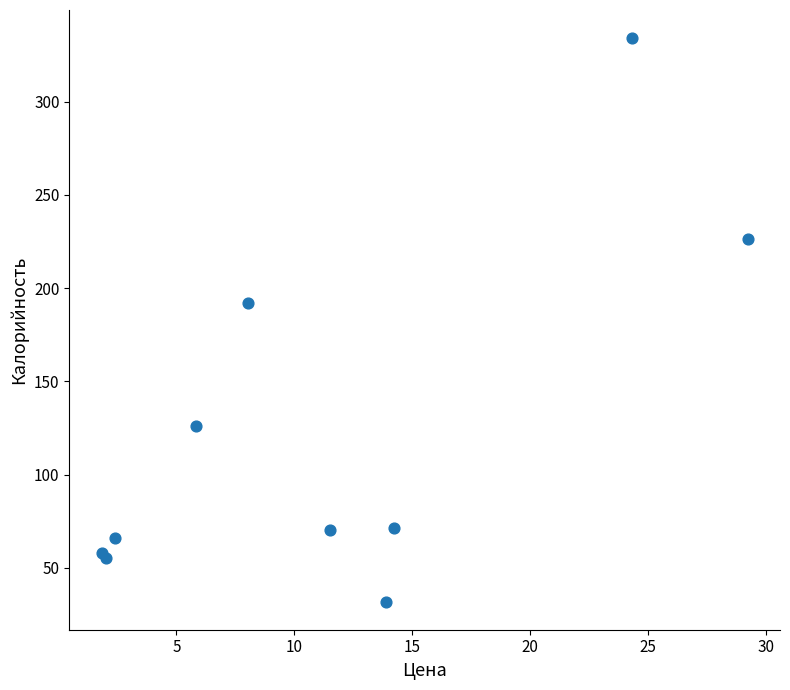

What Y value in the scatter plot is closest to 183?

192.1